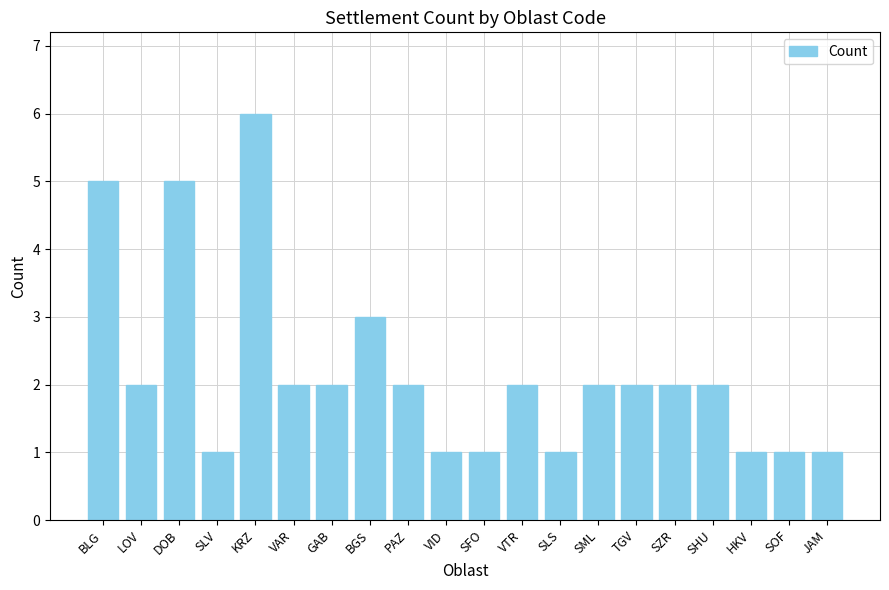

What is the label of the 15th bar from the left?

TGV